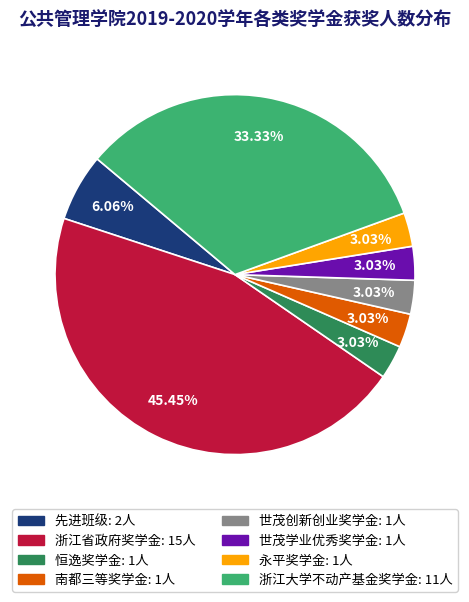

To the nearest percent, what portion does 恒逸奖学金 represent?

3%